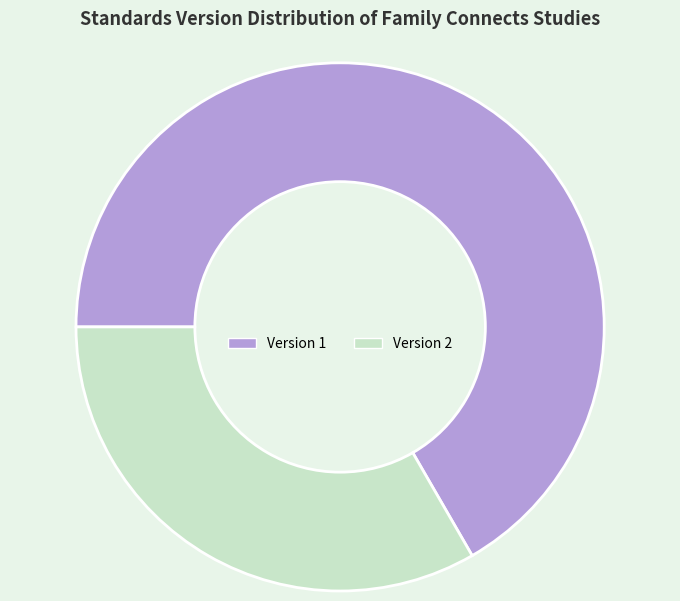

How many slices are in this pie chart?

2